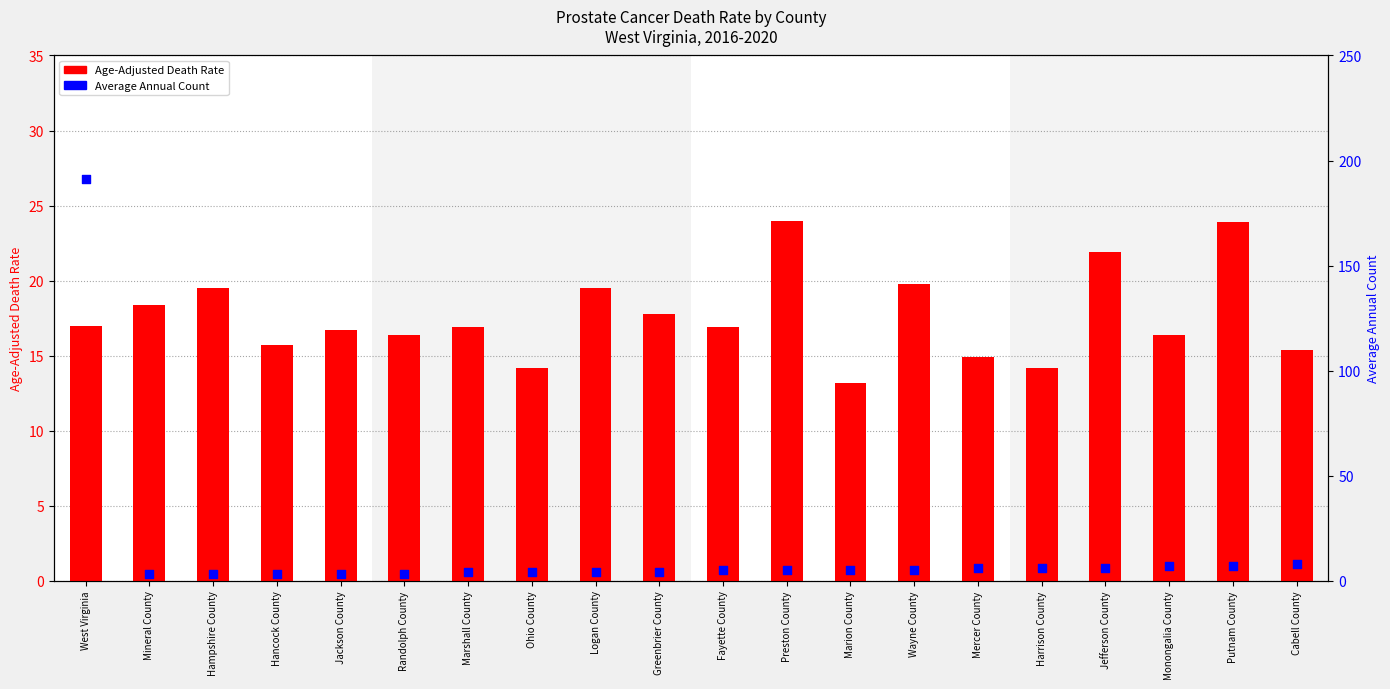

What is the total value across all series at Jackson County?

19.7